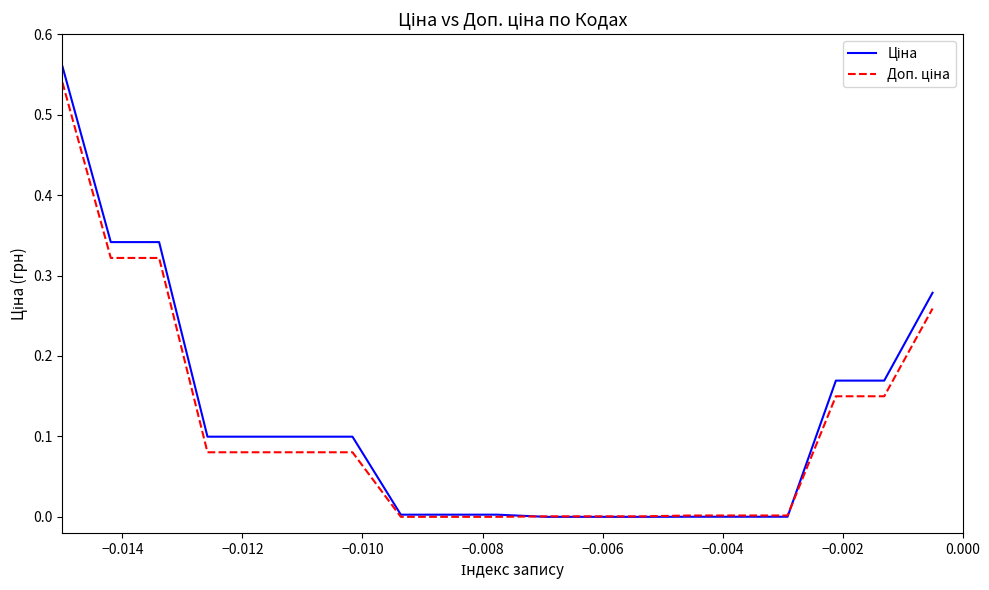

Does the chart have visible grid lines?

No